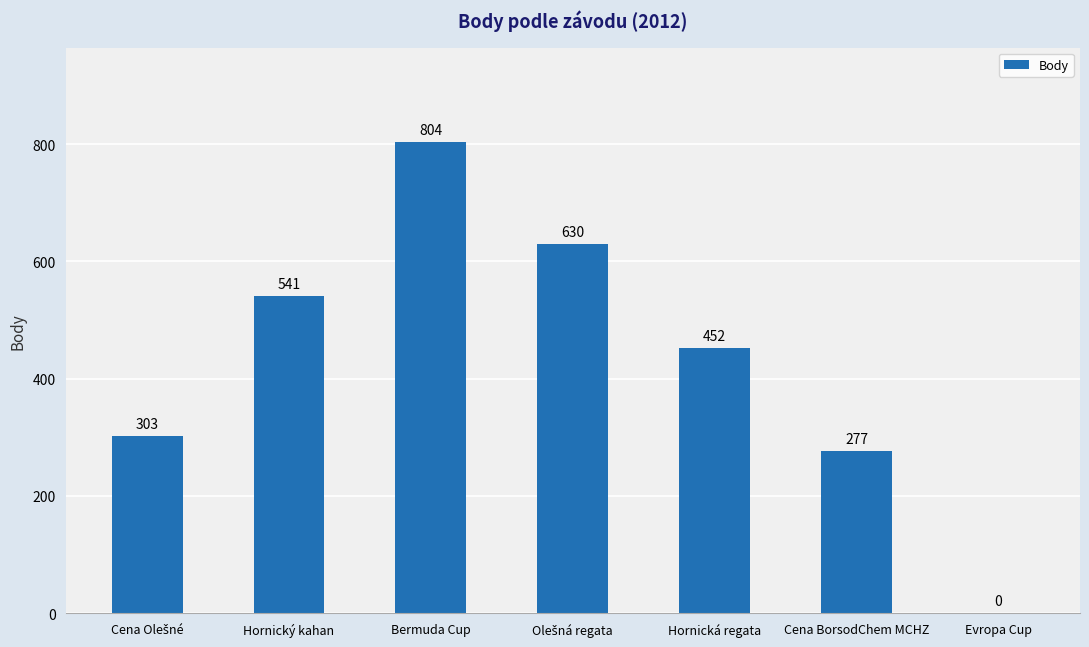

At which label does the data first exceed 452?

Hornický kahan